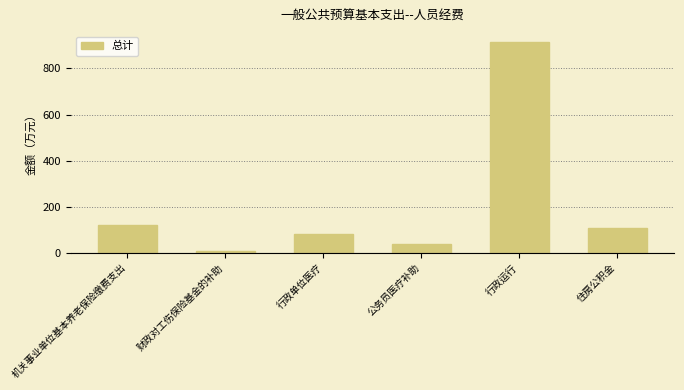

At which label does the data first exceed 109?

机关事业单位基本养老保险缴费支出